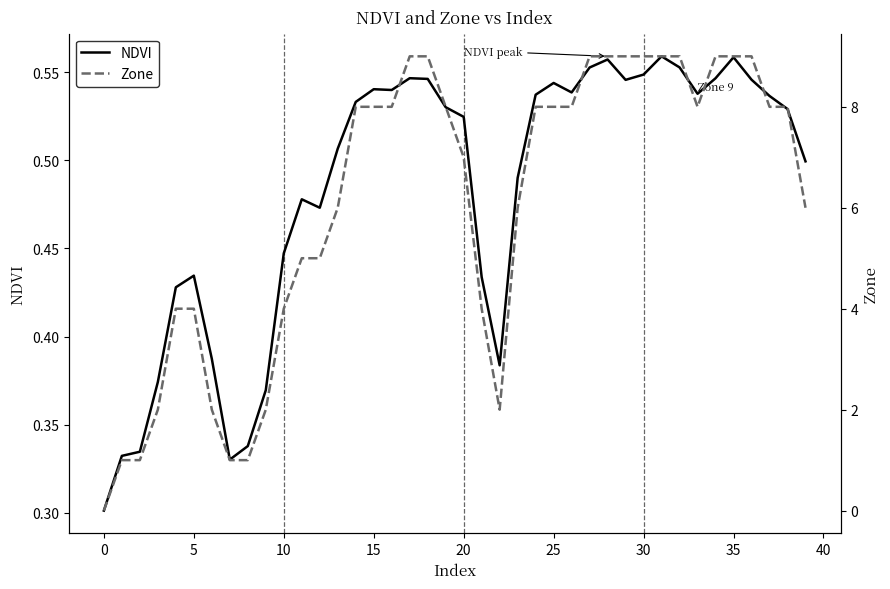

At 35, list the series in order from smallest to largest.

NDVI, Zone